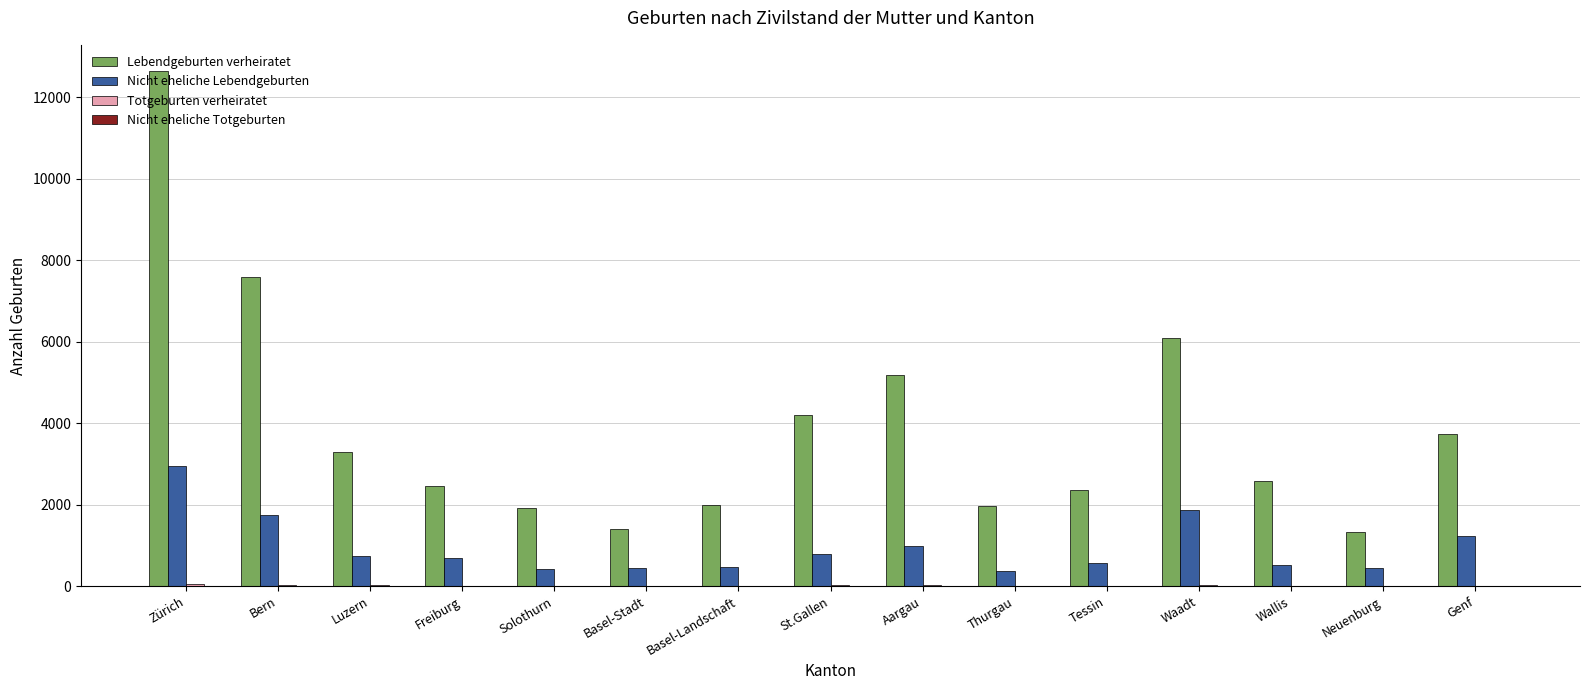

Is it true that Lebendgeburten verheiratet equals 2459 at Freiburg?

True